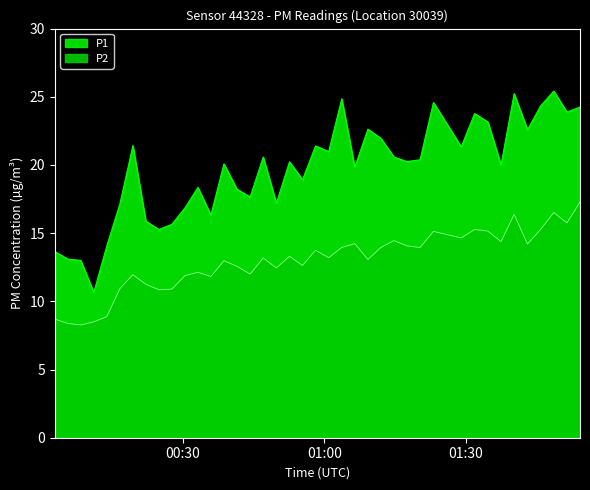

How many interior local valleys does the P2 series have?

13